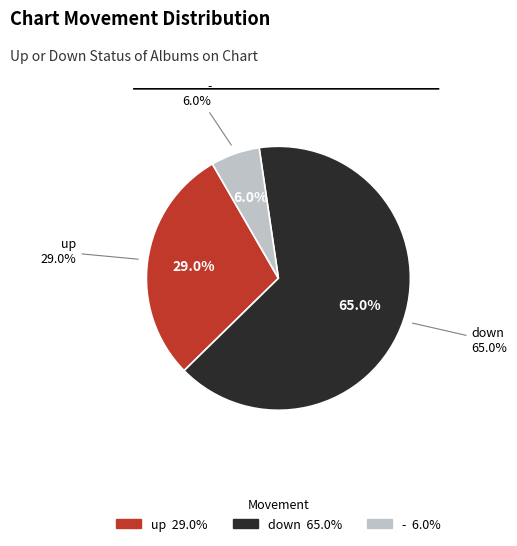

Which category accounts for the majority?

down